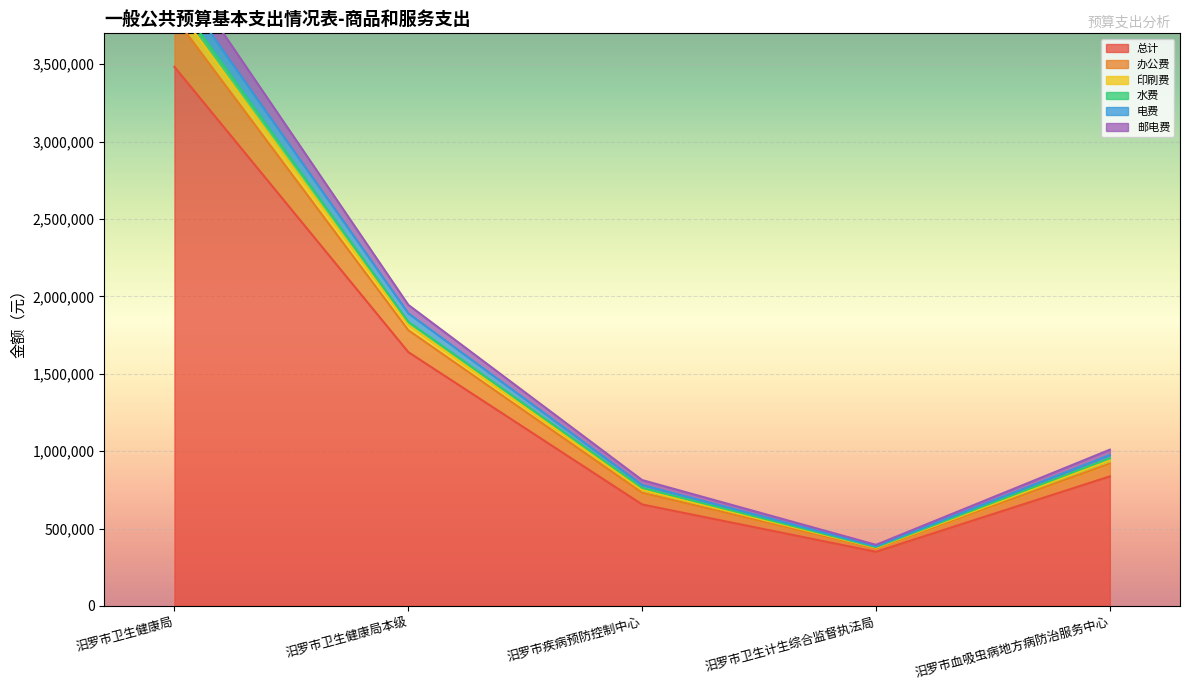

What position from the right is 汨罗市血吸虫病地方病防治服务中心?

1